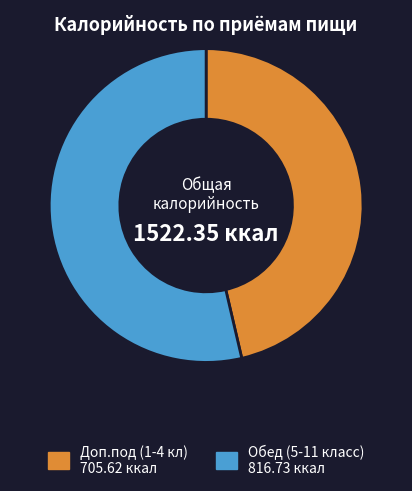

The Доп.под (1-4 кл) slice represents 60% of the pie. True or false?

False